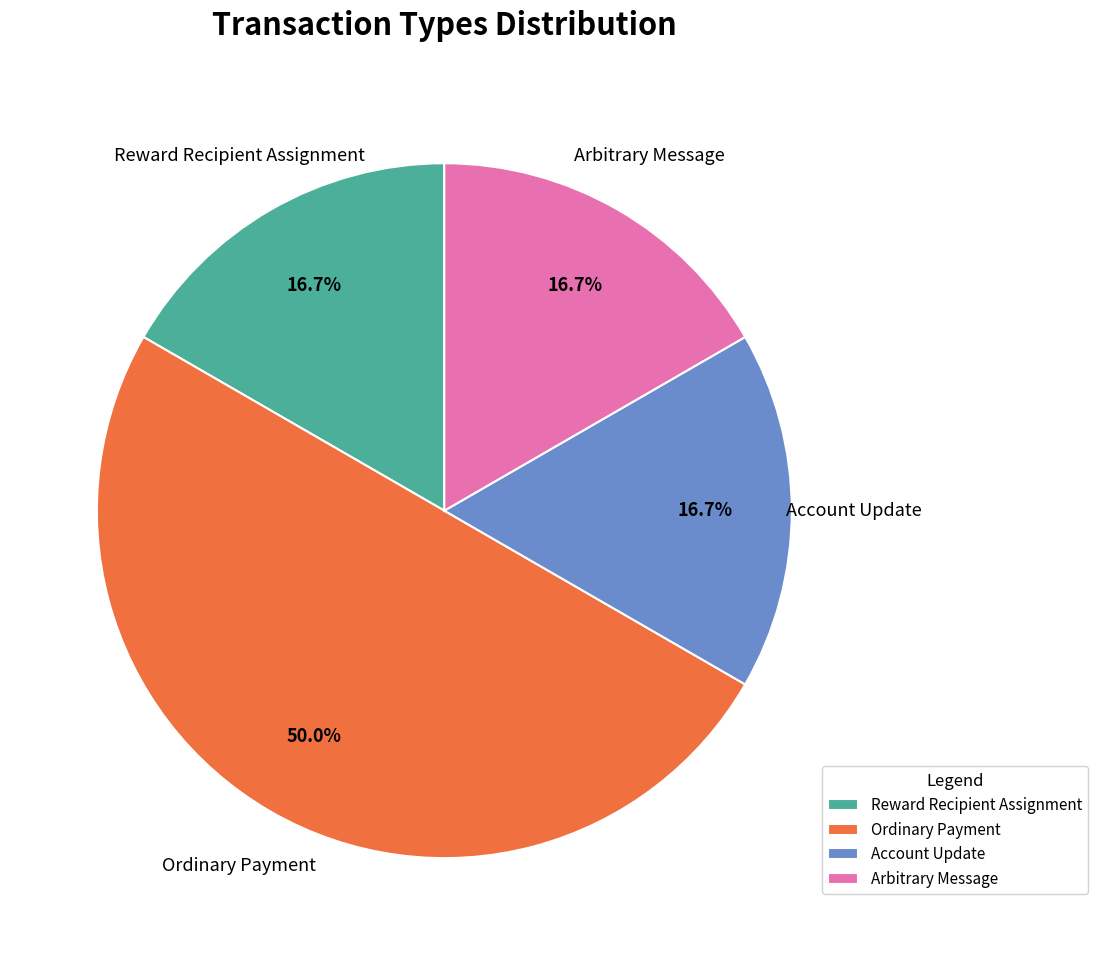

Which category has the biggest portion of the pie?

Ordinary Payment